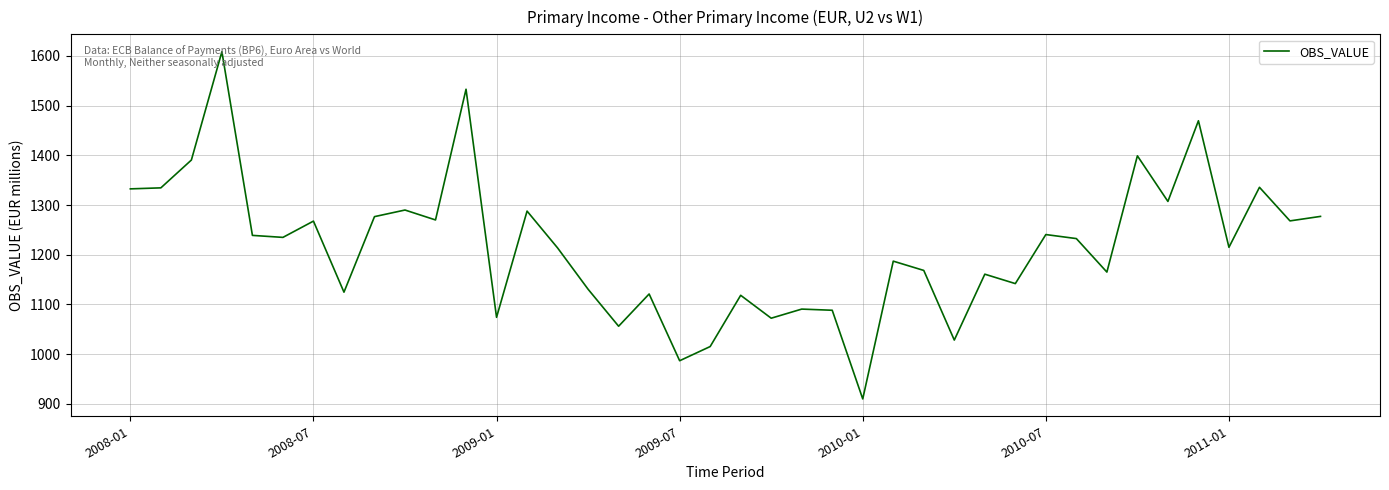

What is the difference between the maximum and minimum values?

698.8